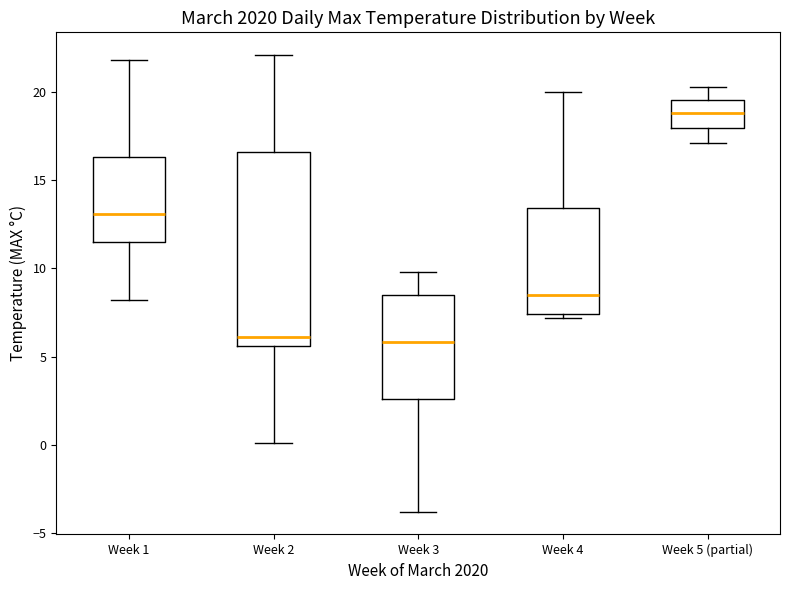

Reading left to right, read every box against the y-axis: the position of its median line, the range the box covers, and the ends of its whiskers. The values are not printed on the chart, so give them approximately, as read against the axis.

Week 1: median 13.0, box 11.5 to 16.5, whiskers 8.0 to 22.0
Week 2: median 6.0, box 5.5 to 16.5, whiskers 0.0 to 22.0
Week 3: median 6.0, box 2.5 to 8.5, whiskers -4.0 to 10.0
Week 4: median 8.5, box 7.5 to 13.5, whiskers 7.0 to 20.0
Week 5 (partial): median 19.0, box 18.0 to 19.5, whiskers 17.0 to 20.5